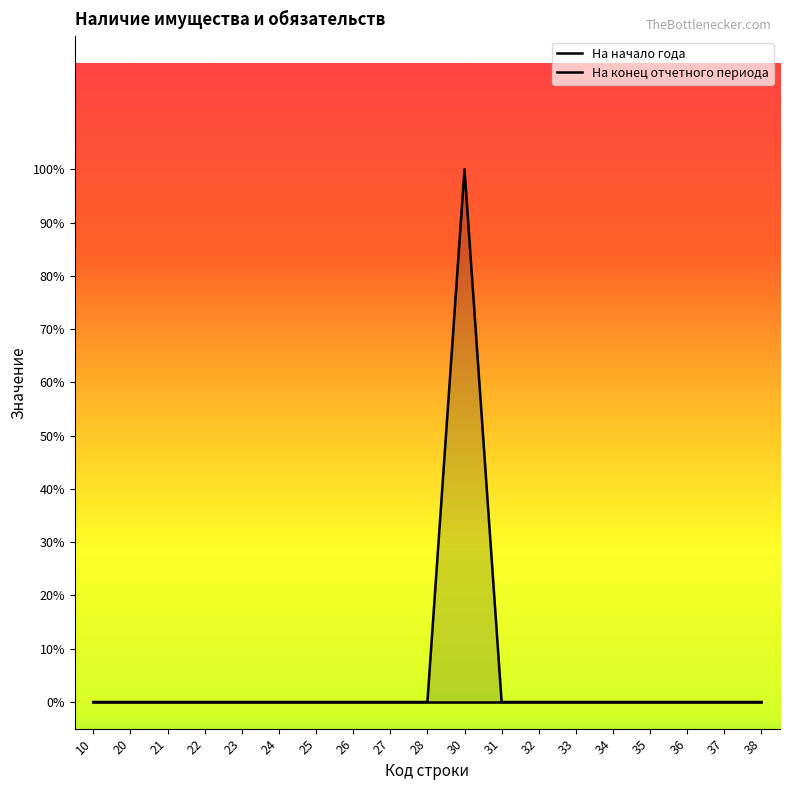

Is it true that На начало года equals 0 at 37?

True